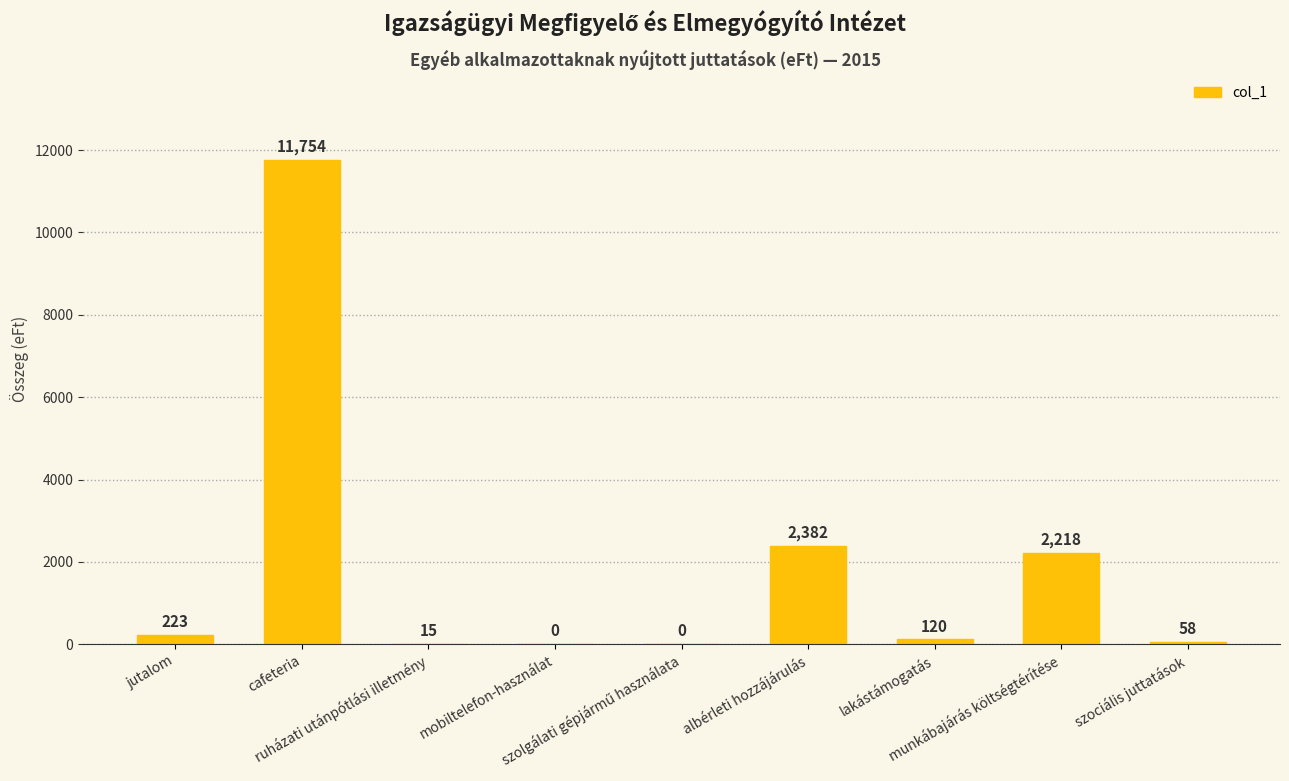

Reading left to right, list all the values displayed in this chart.

223	11754	15	0	0	2382	120	2218	58